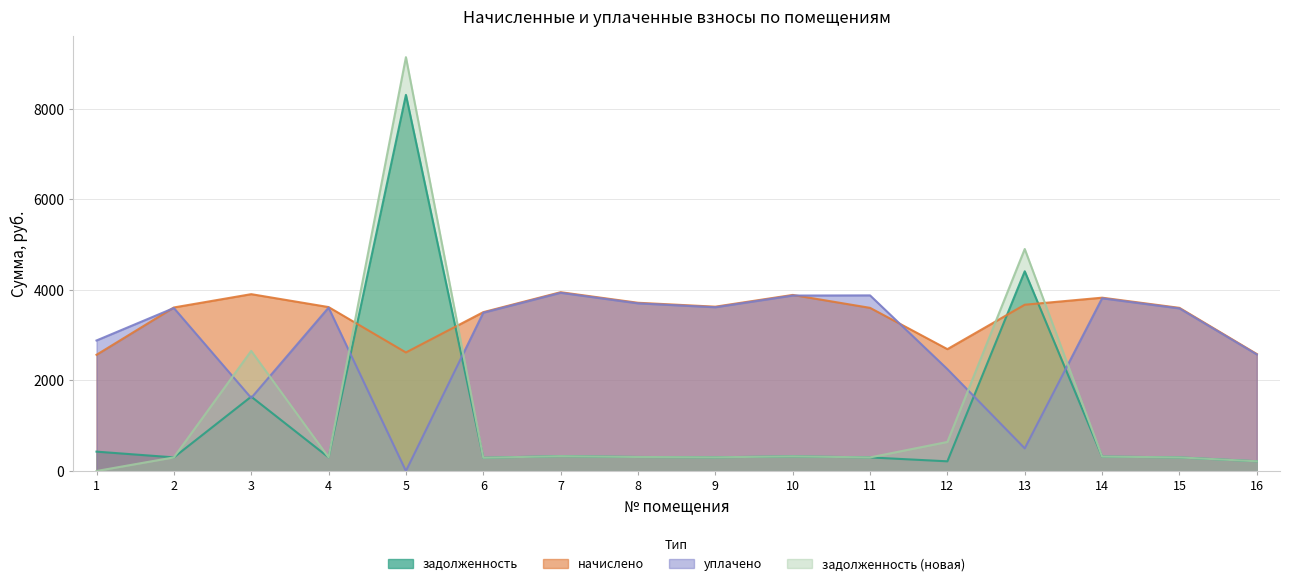

At how many categories does at least one series exceed 8720?

1